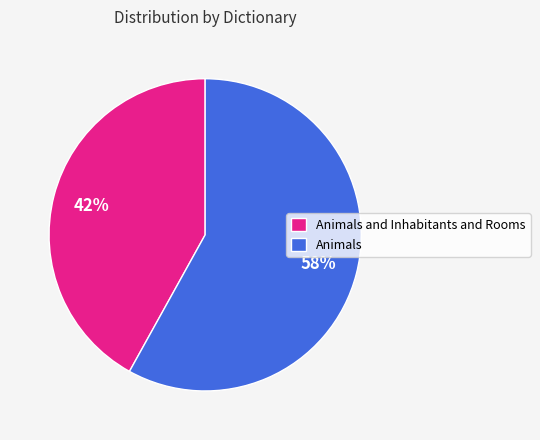

The Animals slice represents 58% of the pie. True or false?

True